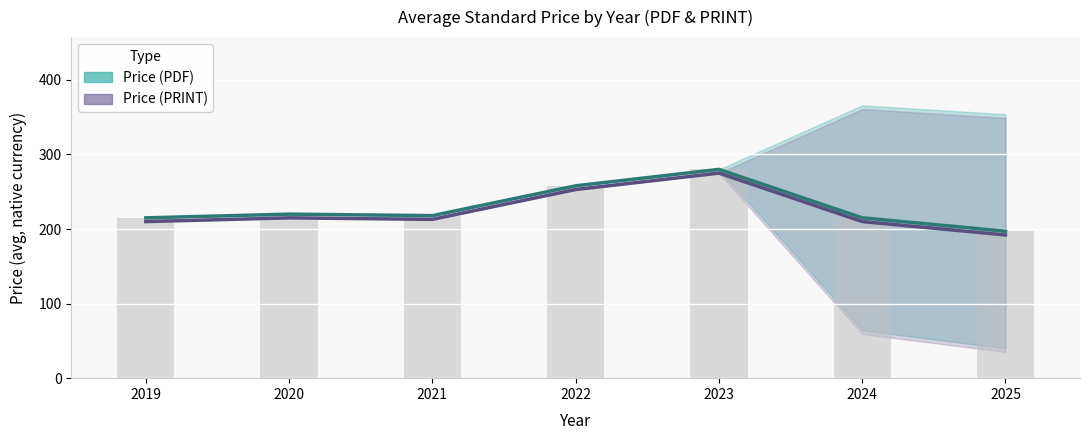

What is the value of the Price (PDF) bar at the 4th from the left?

258